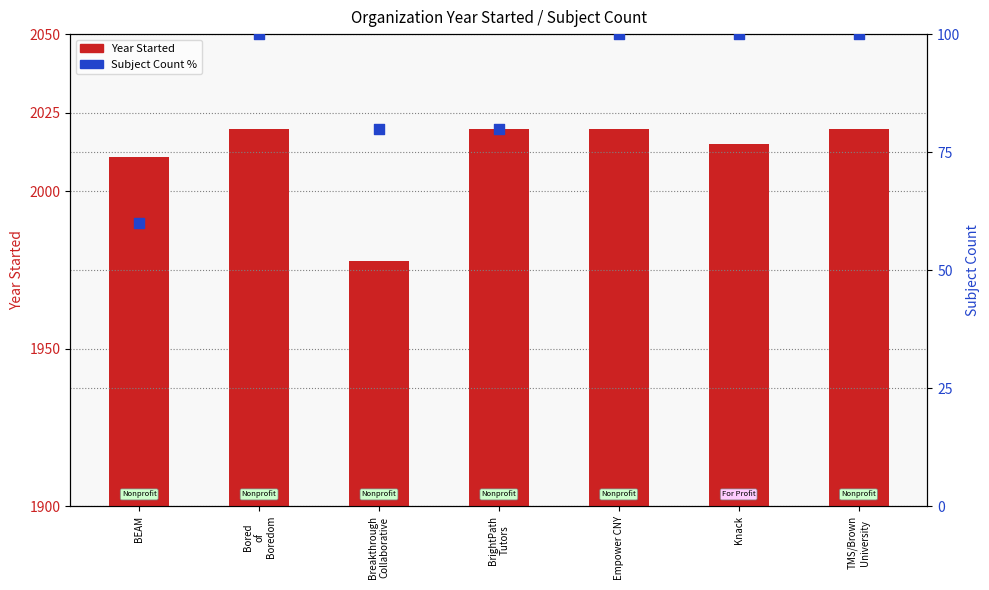

Is the value of Subject Count % at Breakthrough
Collaborative greater than the value of Year Started at BrightPath
Tutors?

No